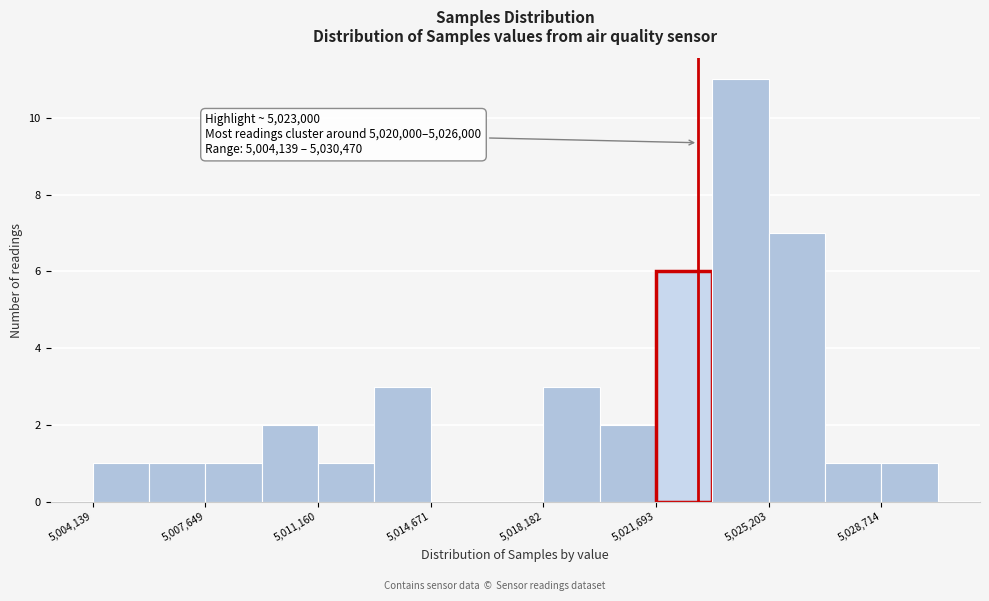

Read against the x-axis, roughly where is the centre of the tallest bar?

5024500